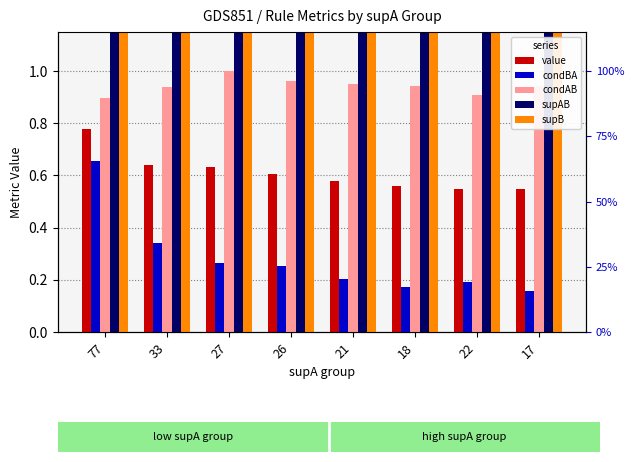

At which label does supB first exceed 102?

77